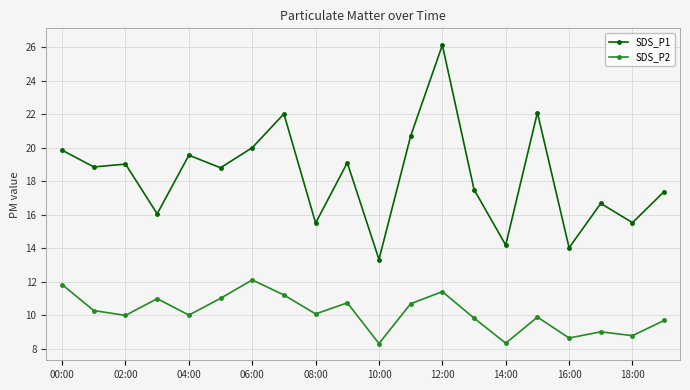

Which series has the largest total across all categories?

SDS_P1